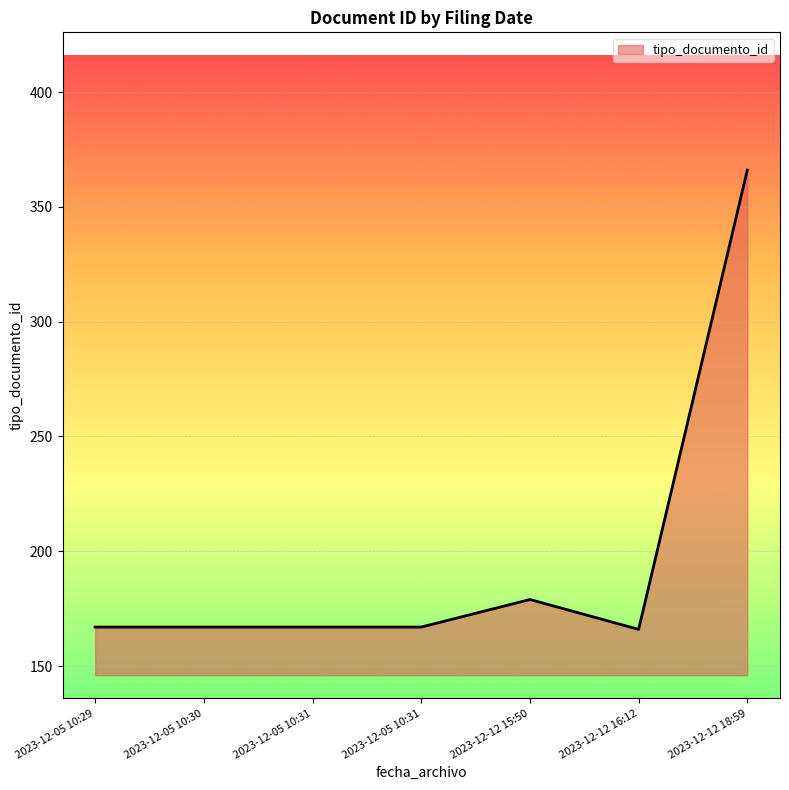

True or false: there are more than 1 points higher than both neighbors.

False